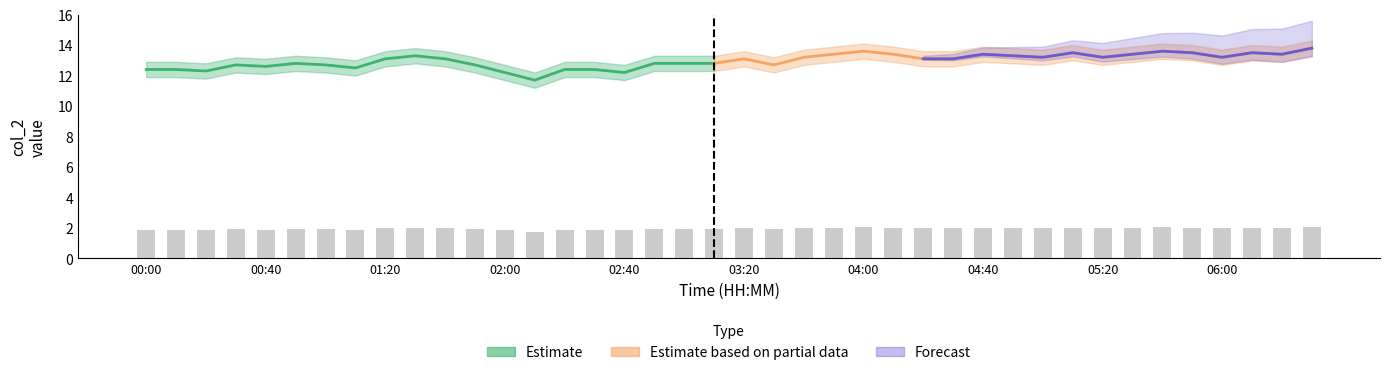

Reading right to left, transcribe all the data shown in this chart.

06:30=2.1	06:20=2.0	06:10=2.0	06:00=2.0	05:50=2.0	05:40=2.0	05:30=2.0	05:20=2.0	05:10=2.0	05:00=2.0	04:50=2.0	04:40=2.0	04:30=2.0	04:20=2.0	04:10=2.0	04:00=2.0	03:50=2.0	03:40=2.0	03:30=1.9	03:20=2.0	03:10=1.9	03:00=1.9	02:50=1.9	02:40=1.8	02:30=1.9	02:20=1.9	02:10=1.8	02:00=1.8	01:50=1.9	01:40=2.0	01:30=2.0	01:20=2.0	01:10=1.9	01:00=1.9	00:50=1.9	00:40=1.9	00:30=1.9	00:20=1.8	00:10=1.9	00:00=1.9